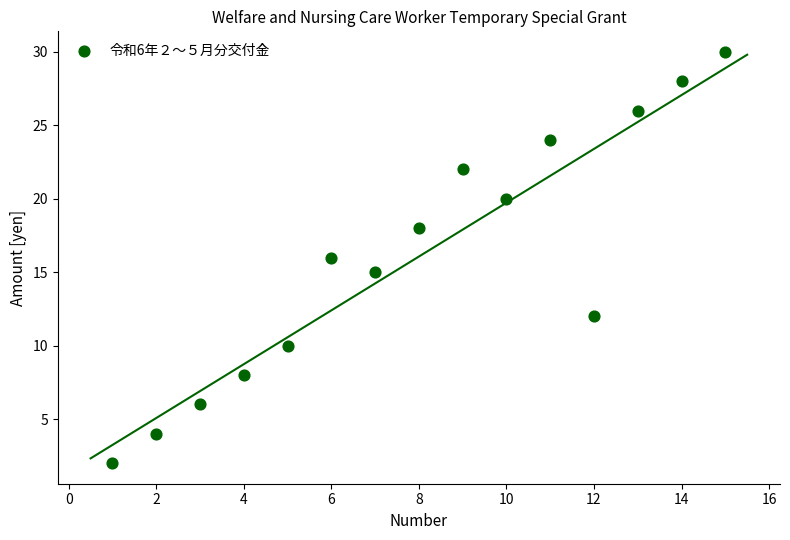

What is the range of X values (max minus min)?

14